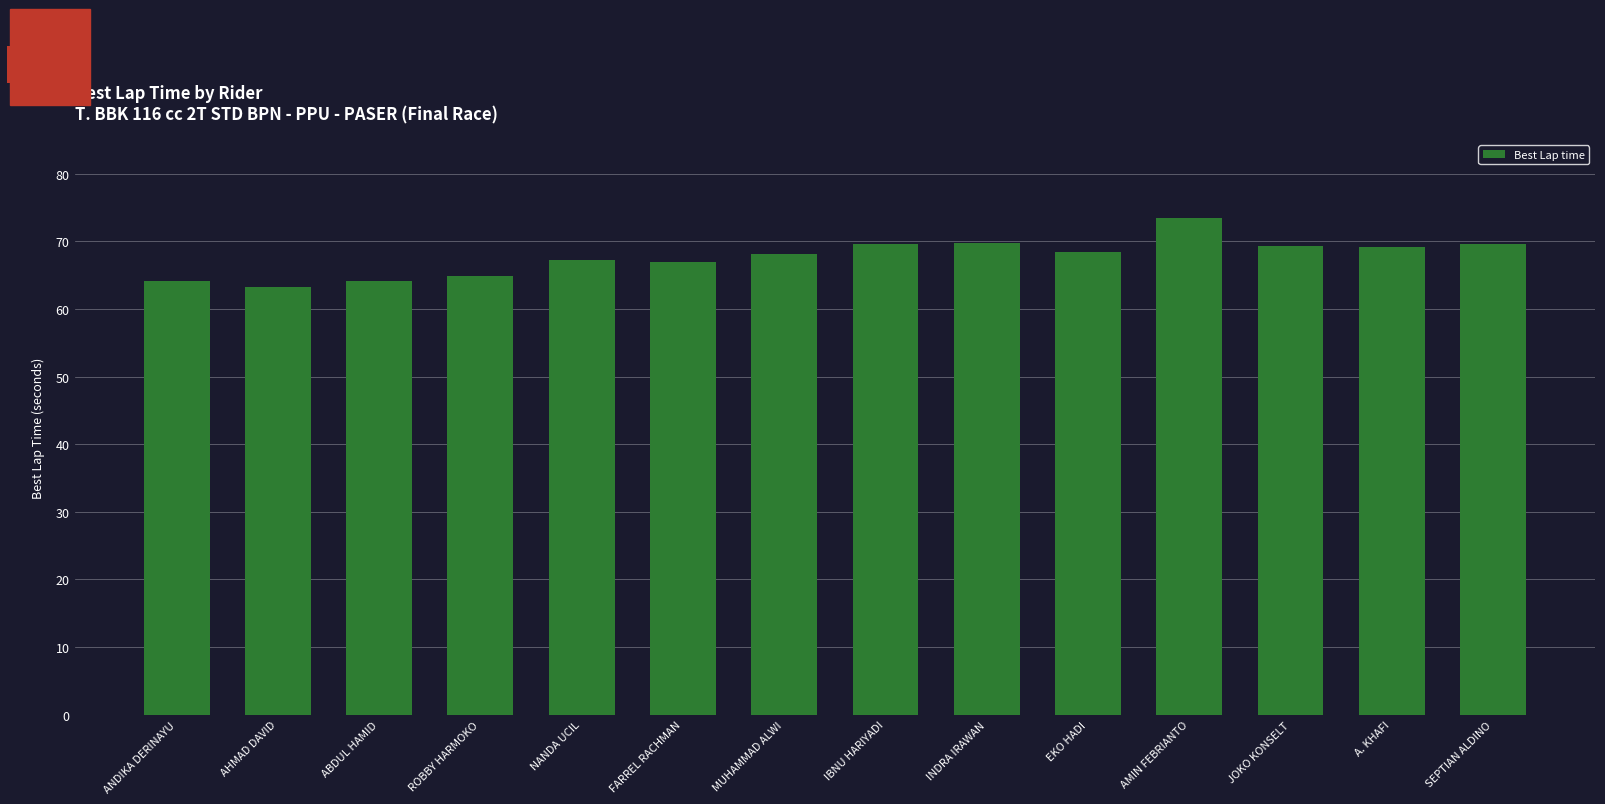

What is the approximate value at IBNU HARIYADI?

69.6